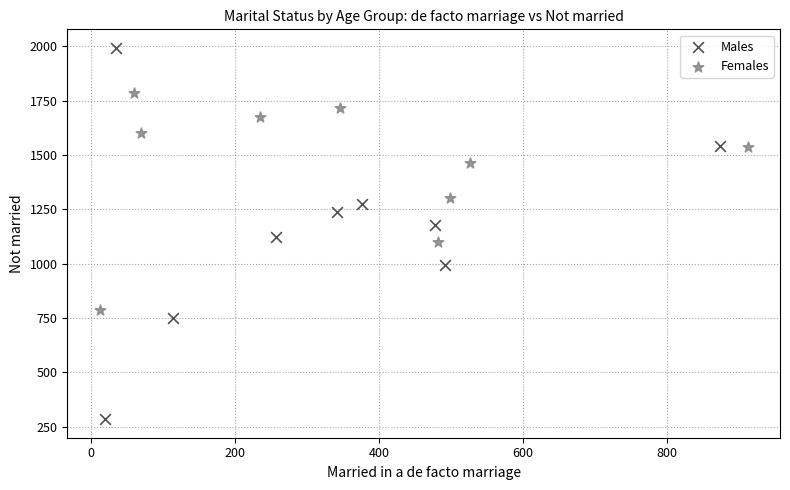

Which series contains the lowest Y value?

Males